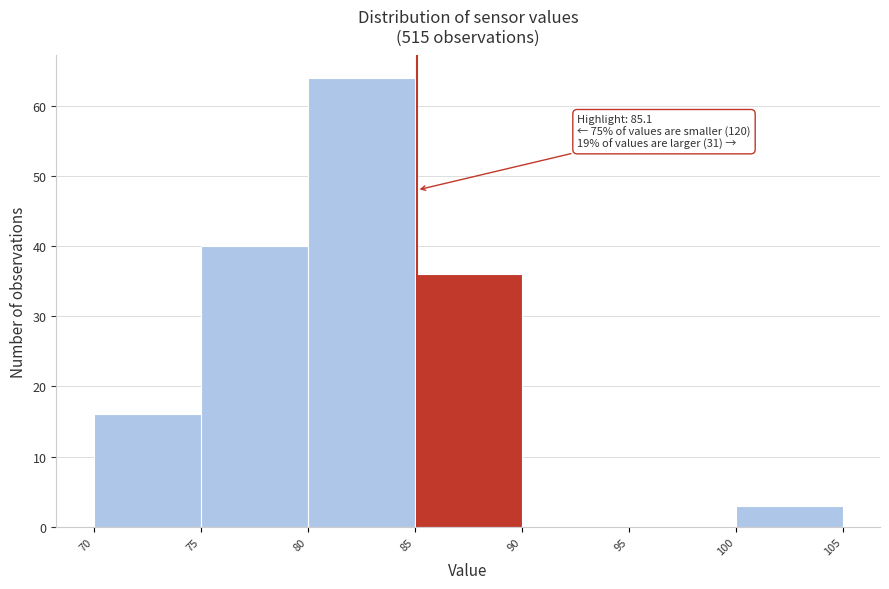

Over which range of the x-axis is the bar tallest?

80 to 85